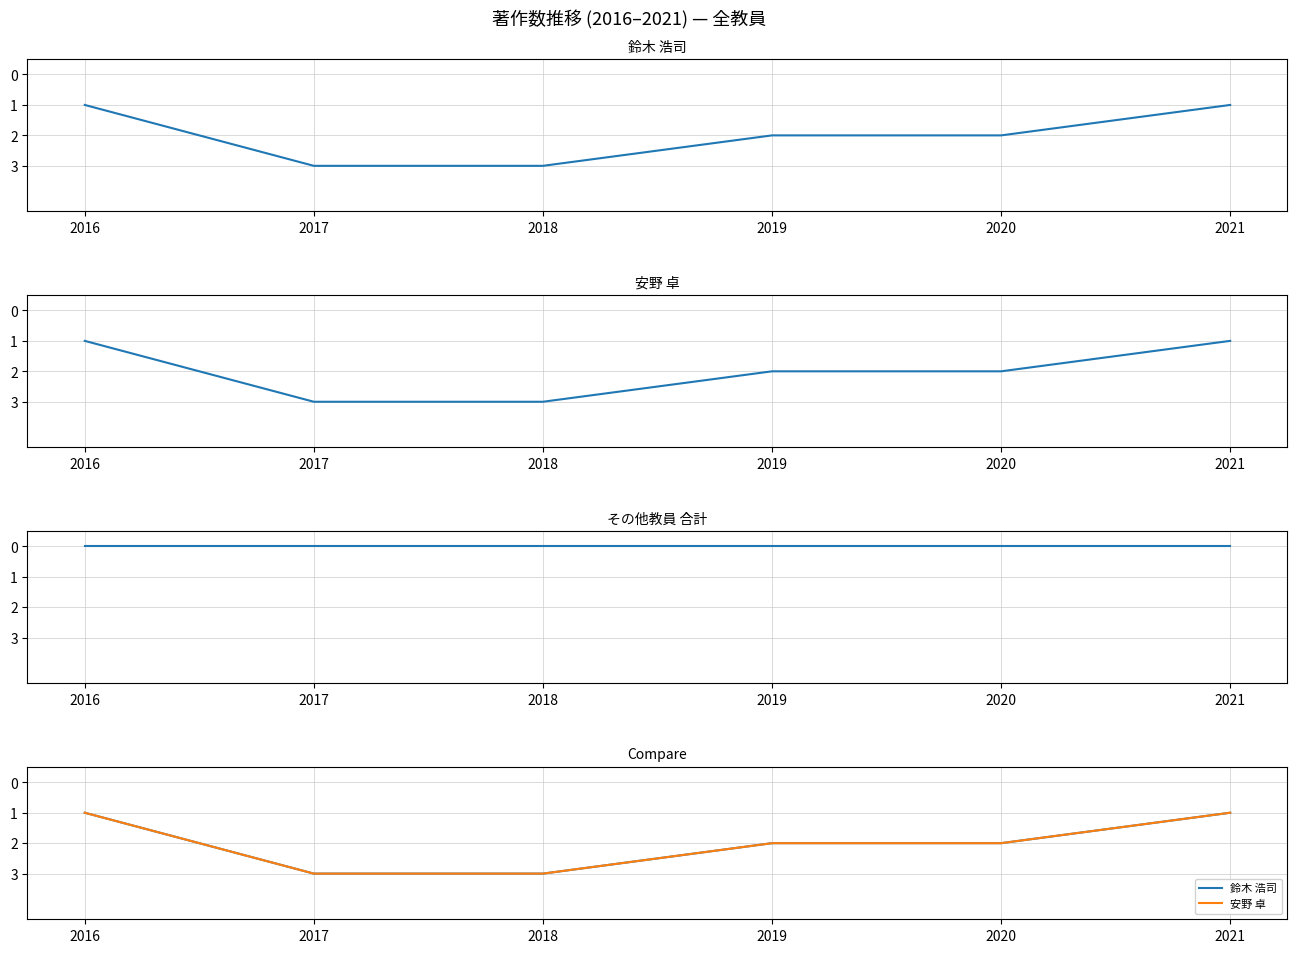

Count the 安野 卓 values in the range 1 to 3.

6